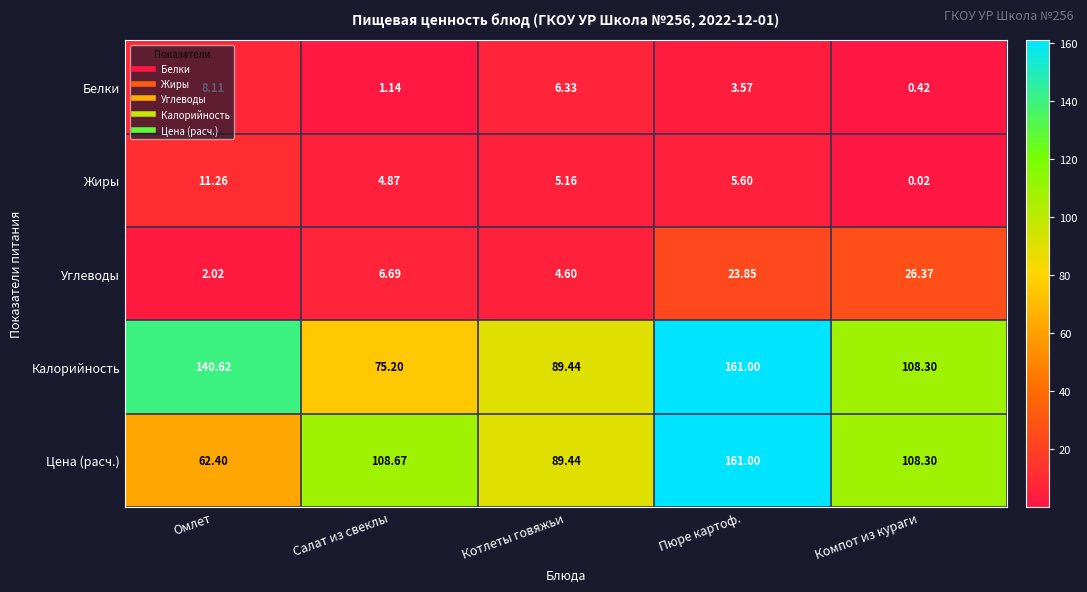

At which category does the chart reach its peak across all series?

Пюре картоф.